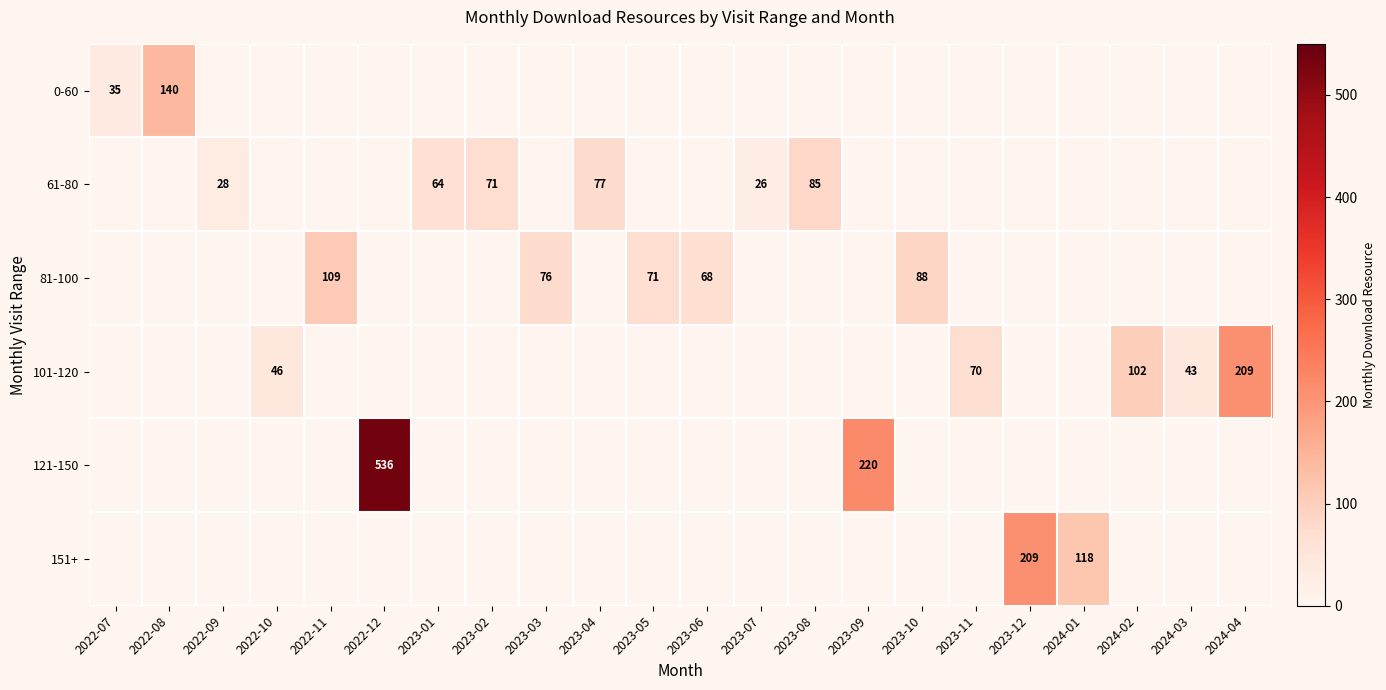

Is it true that 101-120 equals 27 at 2022-10?

False